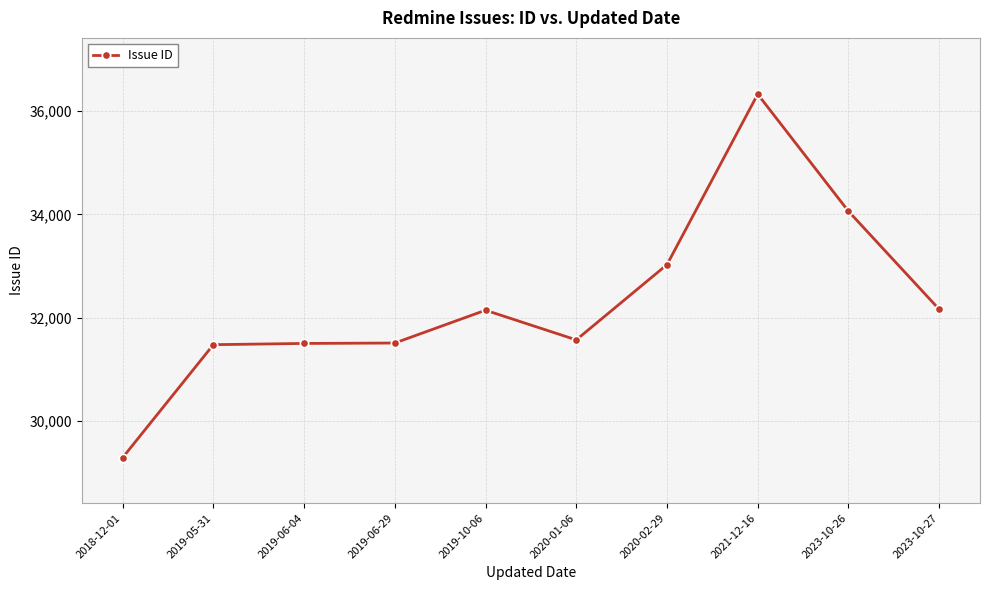

Approximately how many times larger is the value at 2019-06-04 compared to 2018-12-01?

1.1